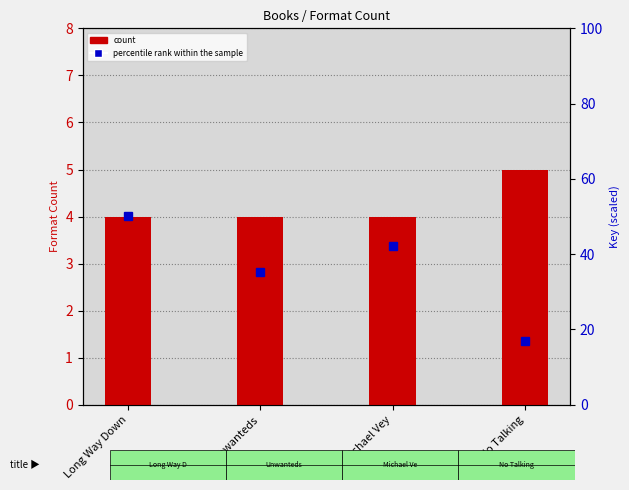

Which series has the largest range (max minus min)?

percentile rank within the sample